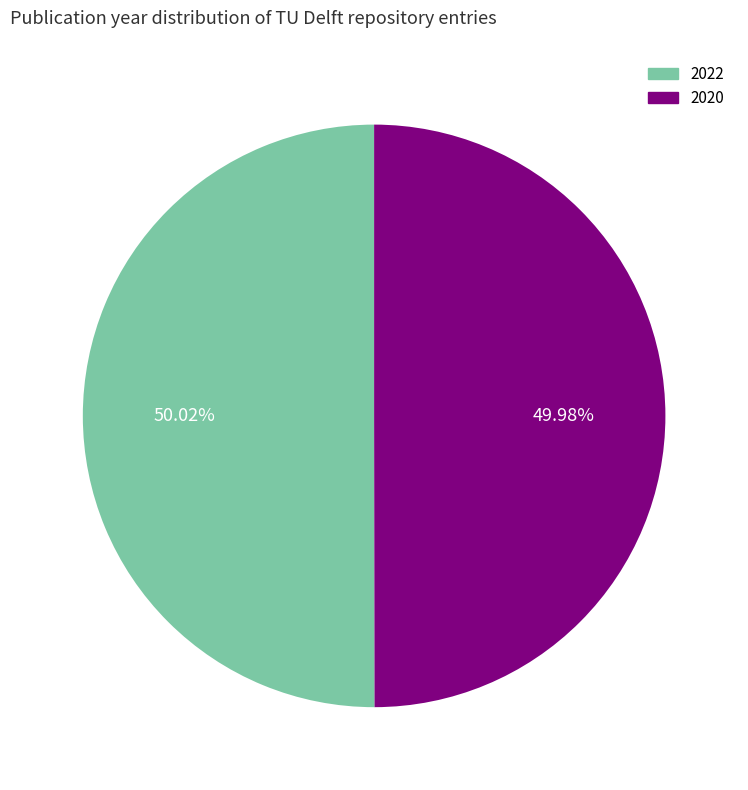

What is the ratio of the value at 2022 to the value at 2020?

1.0